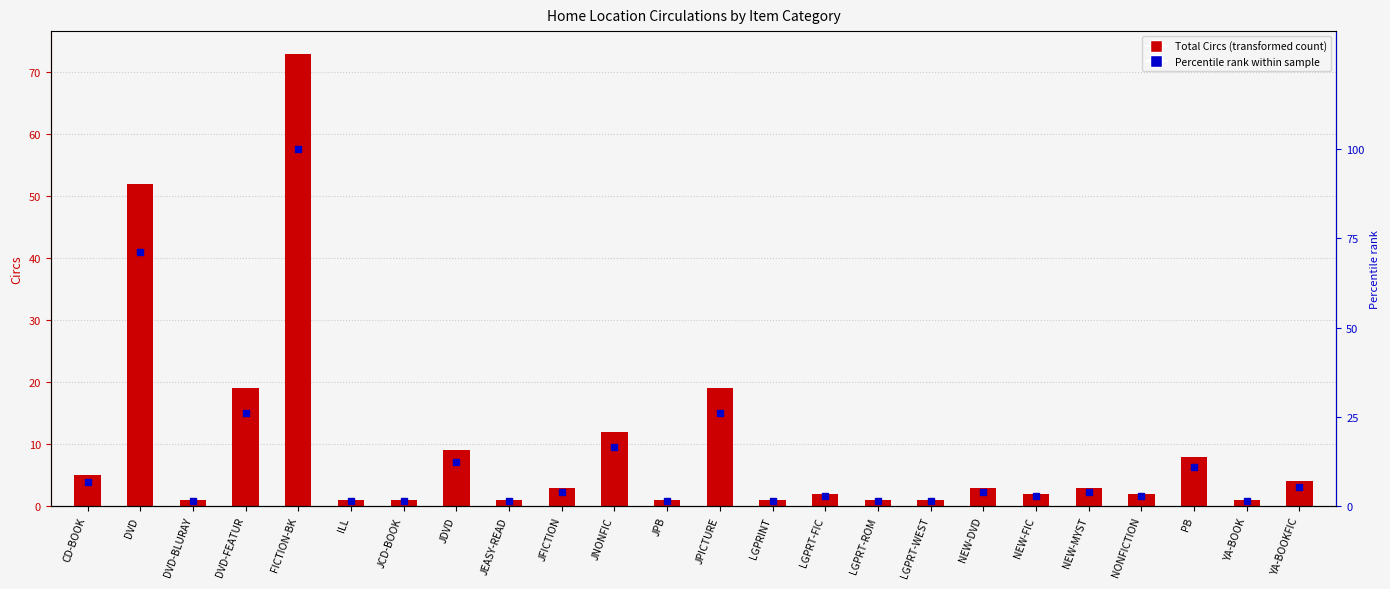

Which series has the widest spread of Y values?

Percentile rank